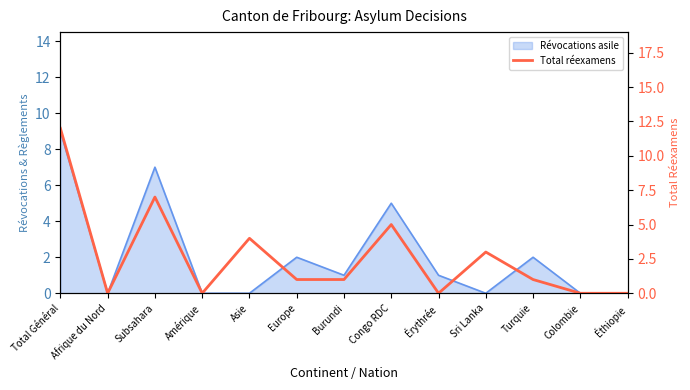

What is the difference between the second highest and minimum values?

7